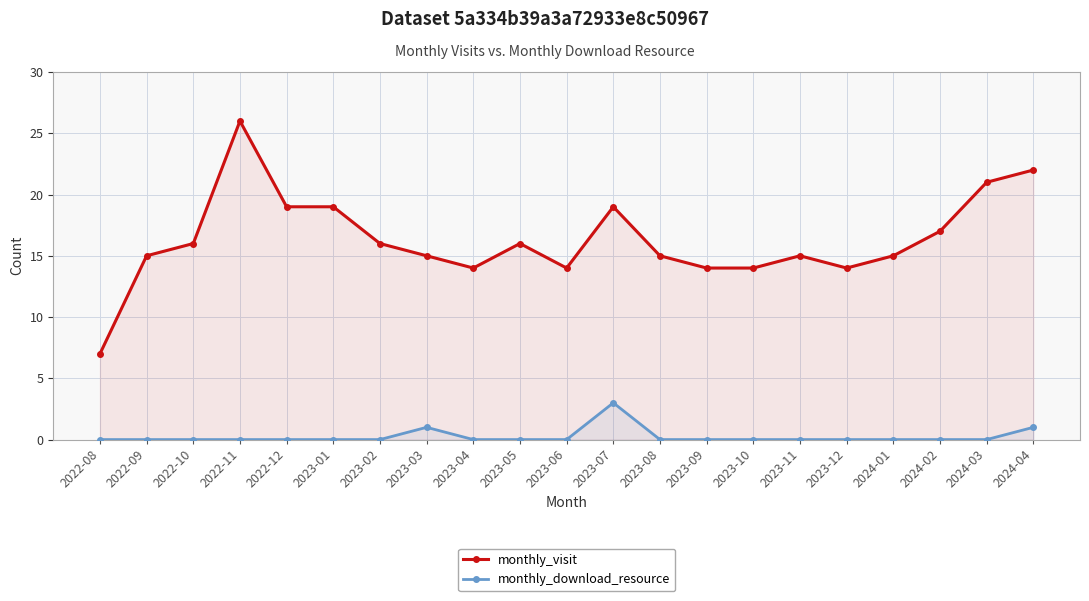

Is it true that monthly_download_resource equals 0 at 2022-12?

True